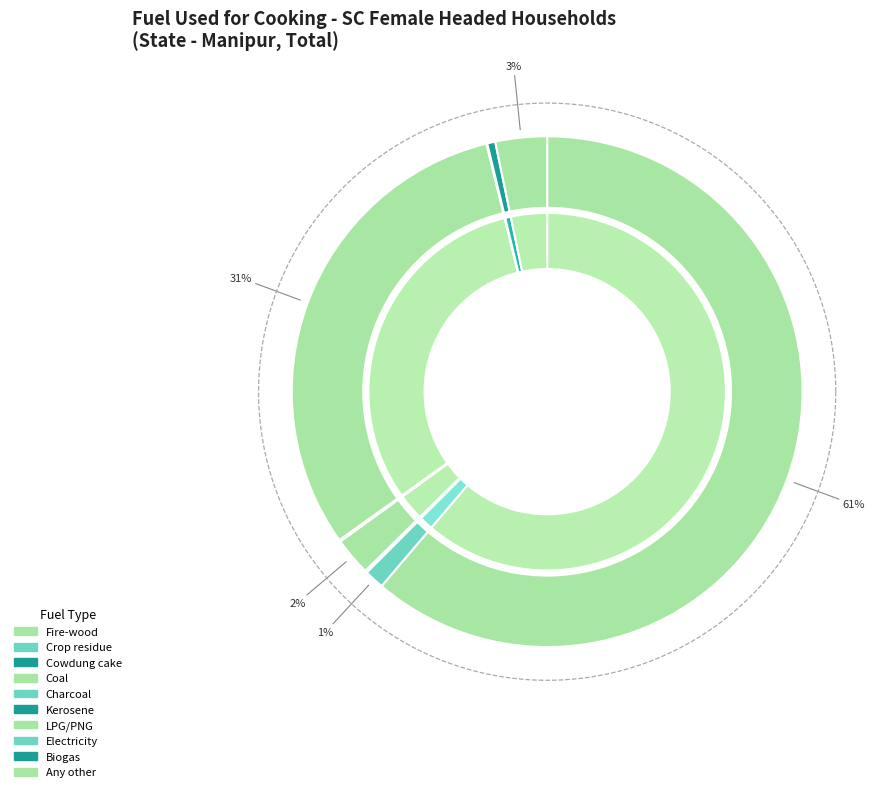

Is there a majority slice in this chart?

Yes